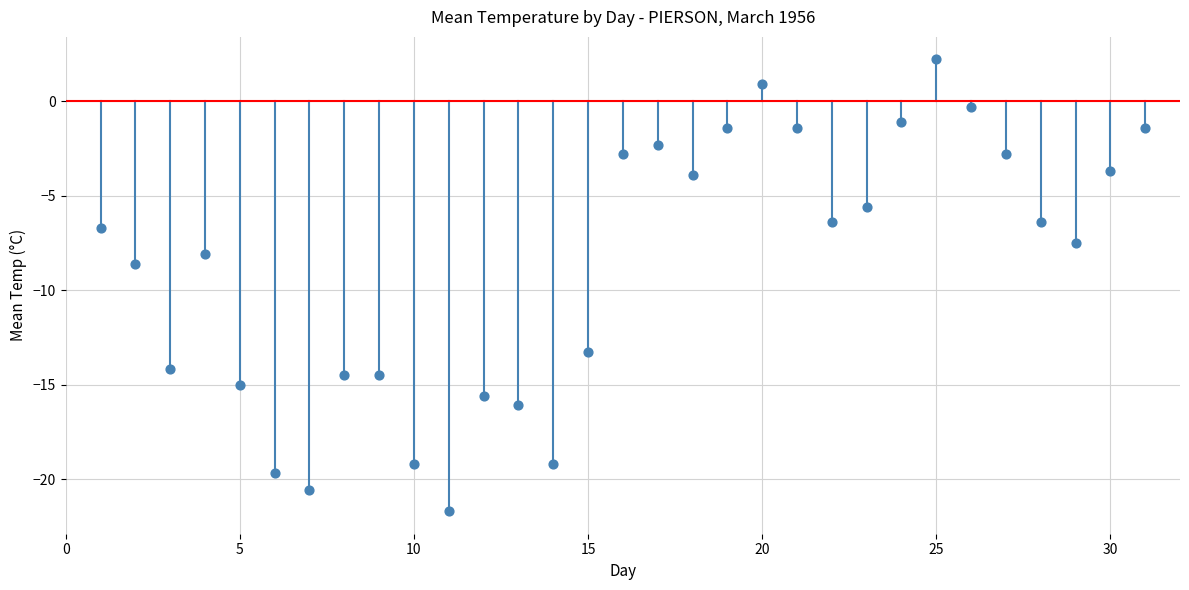

What is the range of X values (max minus min)?

30.0